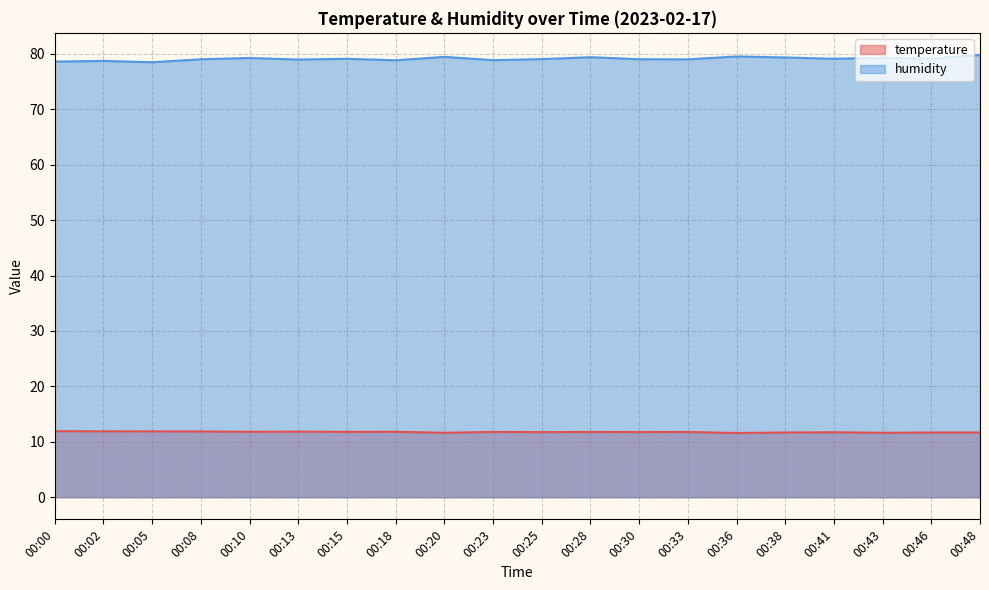

What is the value of the temperature point at the 18th from the left?

11.6